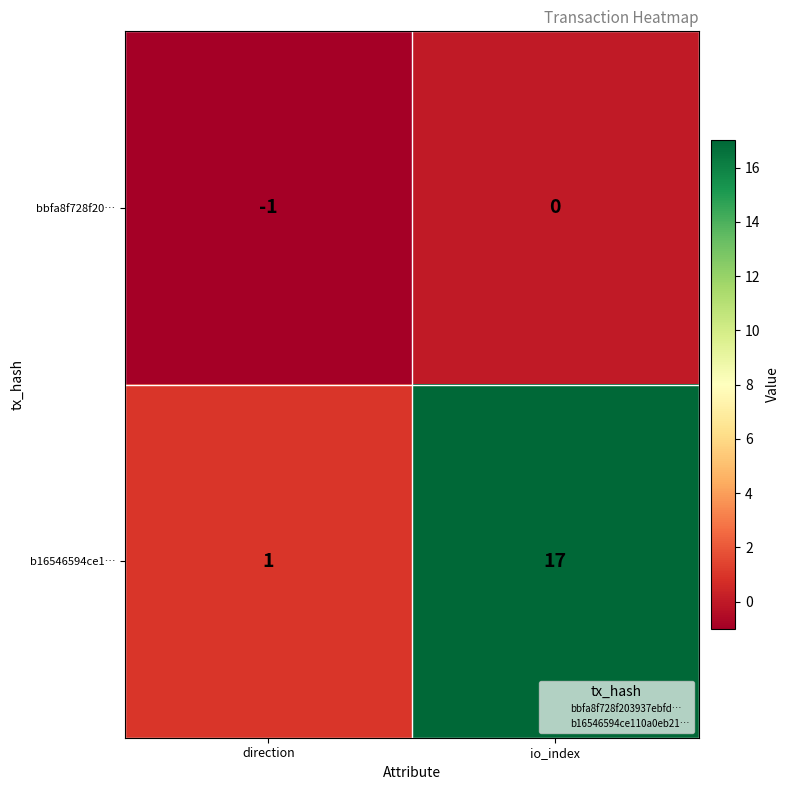

How many categories are shown in the chart?

2